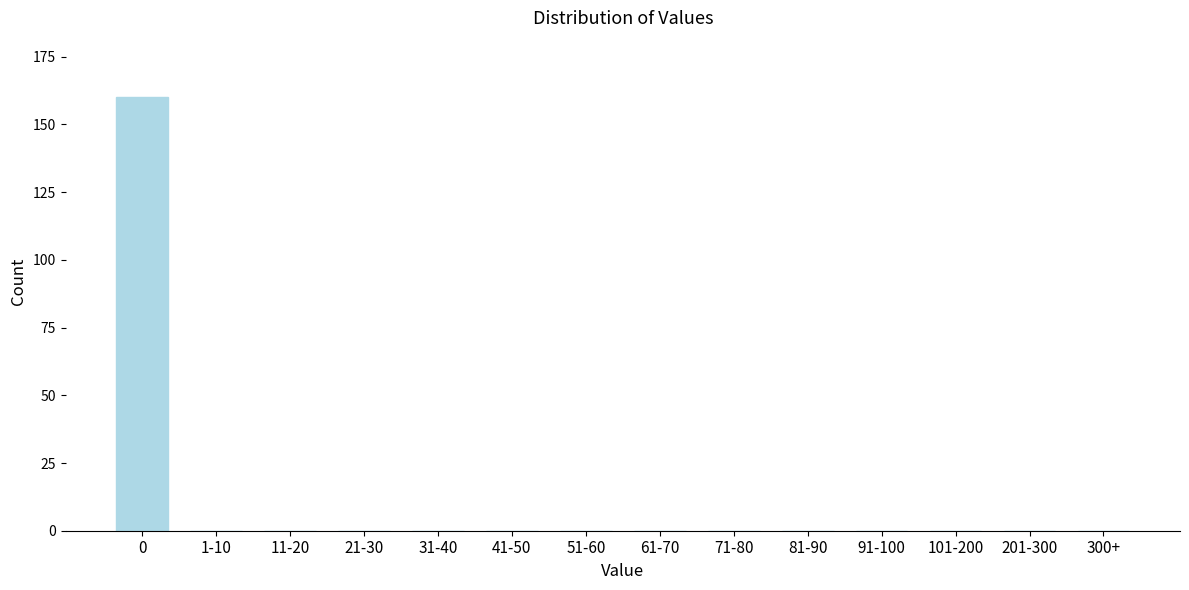

Reading right to left, transcribe all the data shown in this chart.

300+=0	201-300=0	101-200=0	91-100=0	81-90=0	71-80=0	61-70=0	51-60=0	41-50=0	31-40=0	21-30=0	11-20=0	1-10=0	0=160